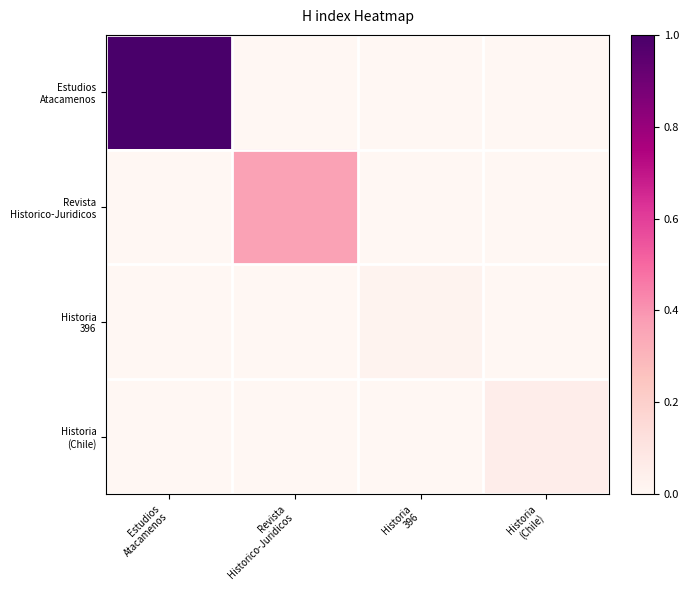

Which series has the largest total across all categories?

Estudios Atacamenos